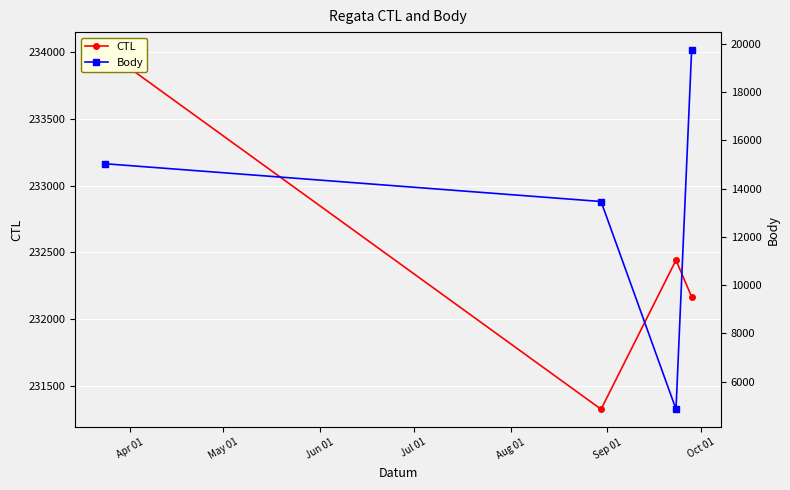

What are all the series names shown in the legend?

CTL, Body